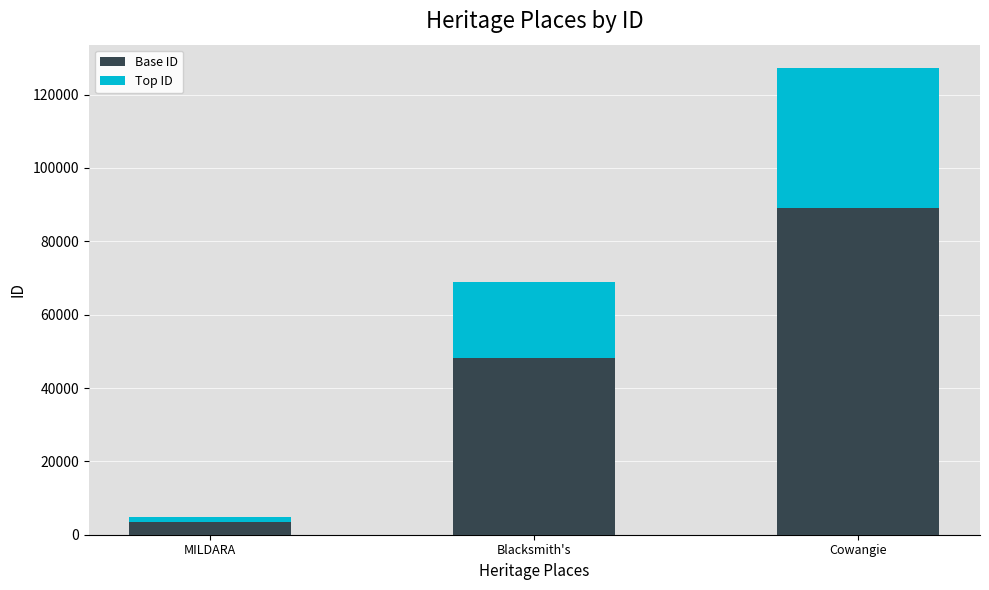

What is the total value across all series at Cowangie?

127250